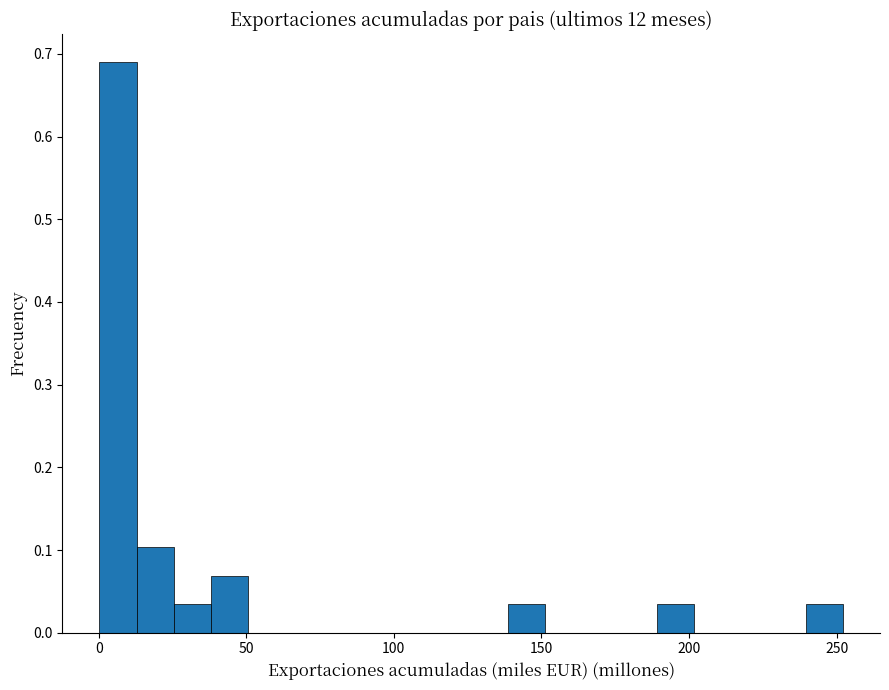

Read against the x-axis, roughly where is the centre of the tallest bar?

5